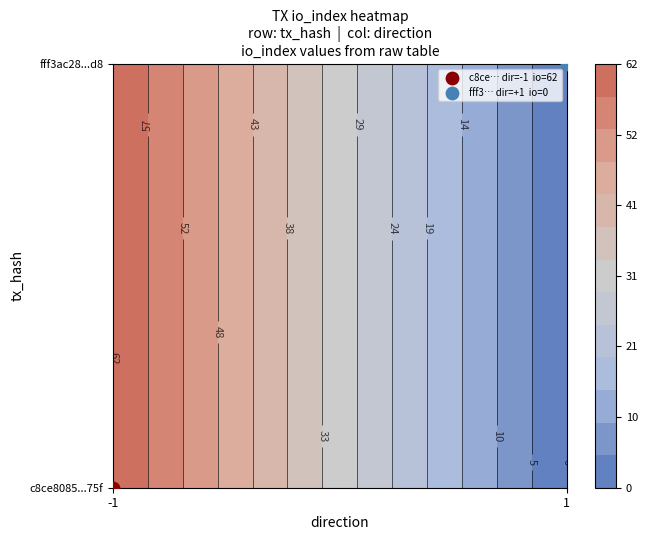

How many values in the fff3ac285b51103ec0f24ade1985bfbc4c790d8 series are below 1?

1